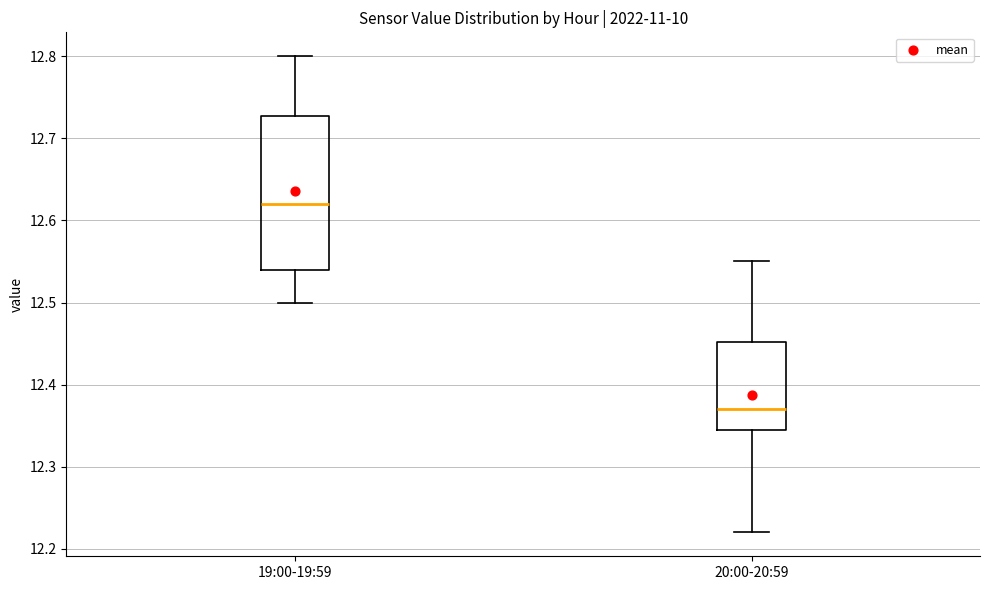

Which box has the highest median line?

19:00-19:59